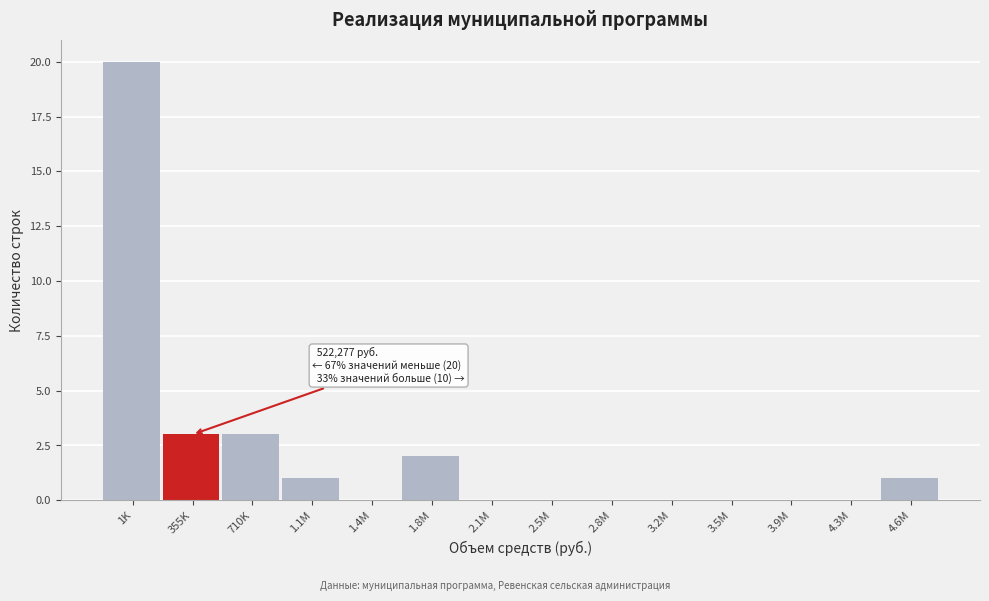

Reading left to right, list all the values displayed in this chart.

1K=20	355K=3	710K=3	1.1M=1	1.4M=0	1.8M=2	2.1M=0	2.5M=0	2.8M=0	3.2M=0	3.5M=0	3.9M=0	4.3M=0	4.6M=1